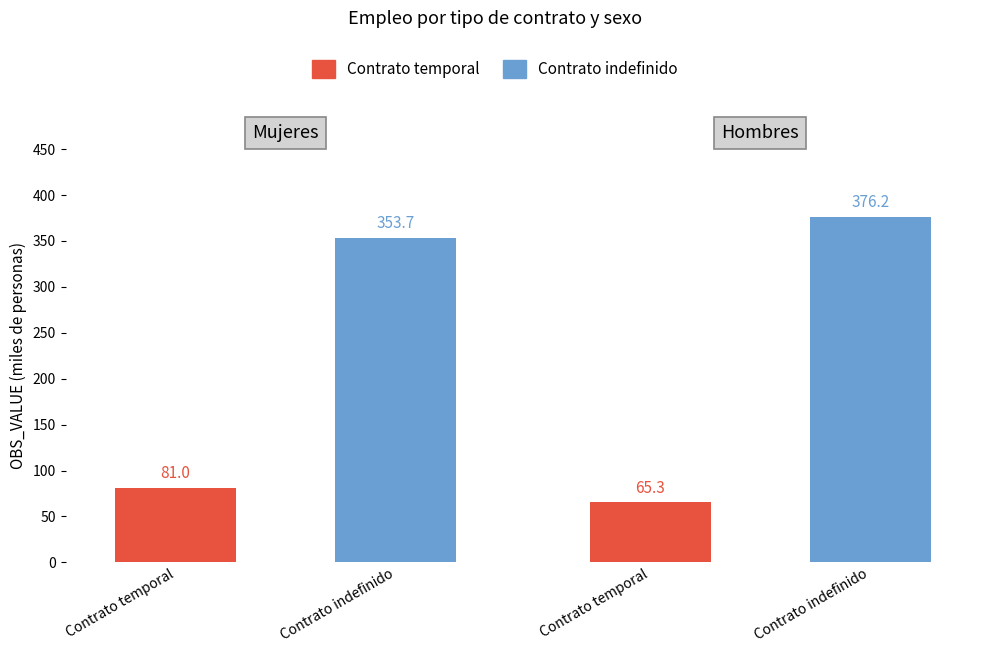

The value of Contrato temporal at Mujeres is 126.3. True or false?

False